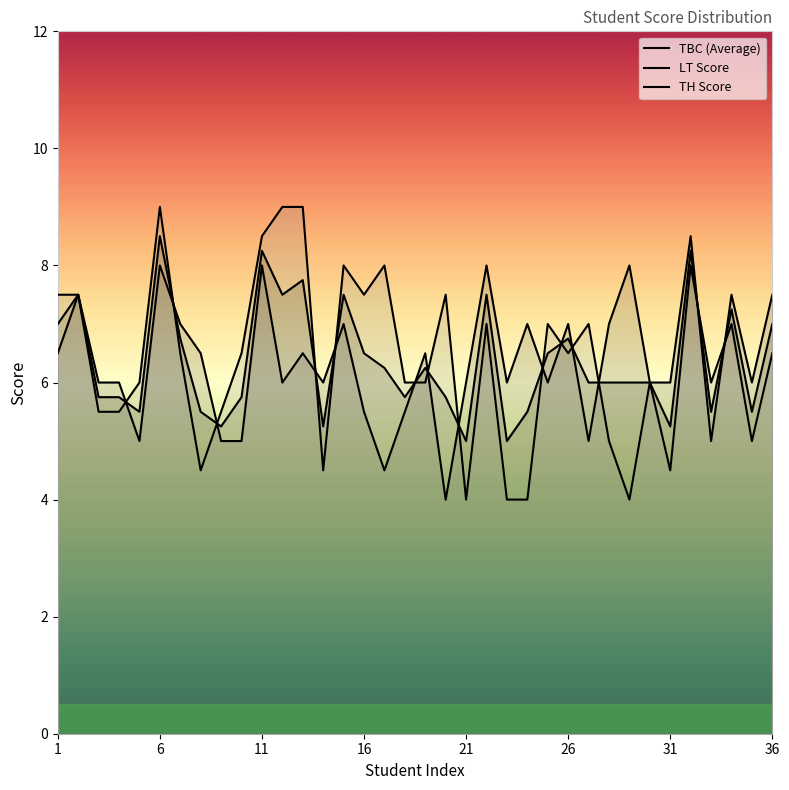

How many lines are shown in the chart?

3